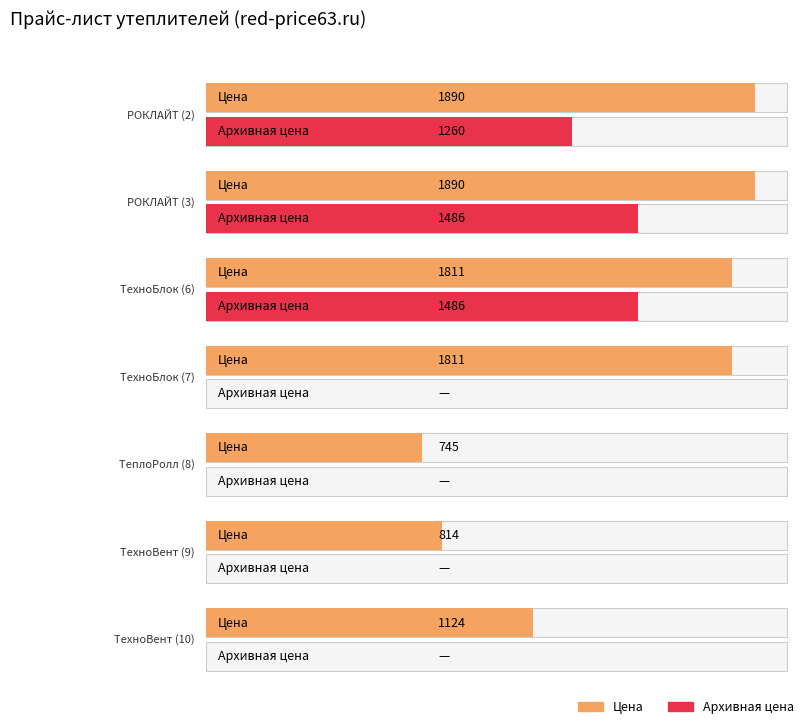

What is the sum of the Цена values at ТехноБлок (6) and ТехноБлок (7)?

3622